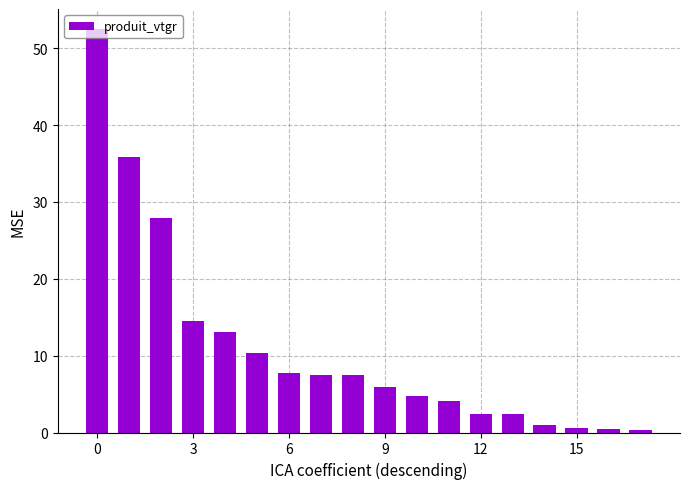

How many categories are shown in the chart?

18